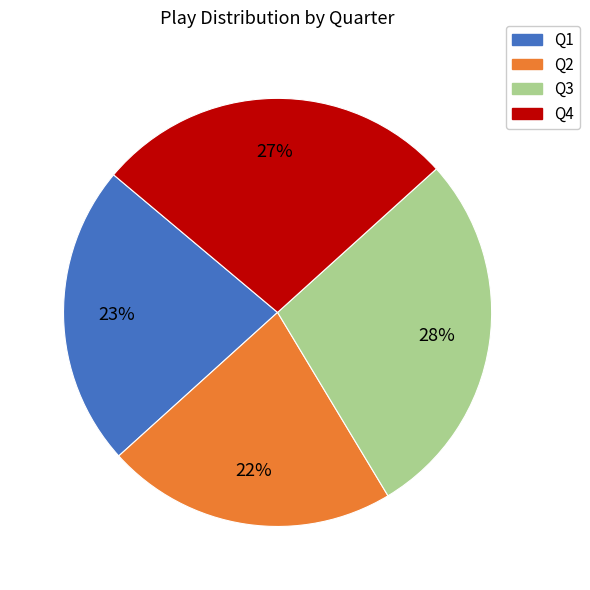

Count the number of slices in the pie.

4